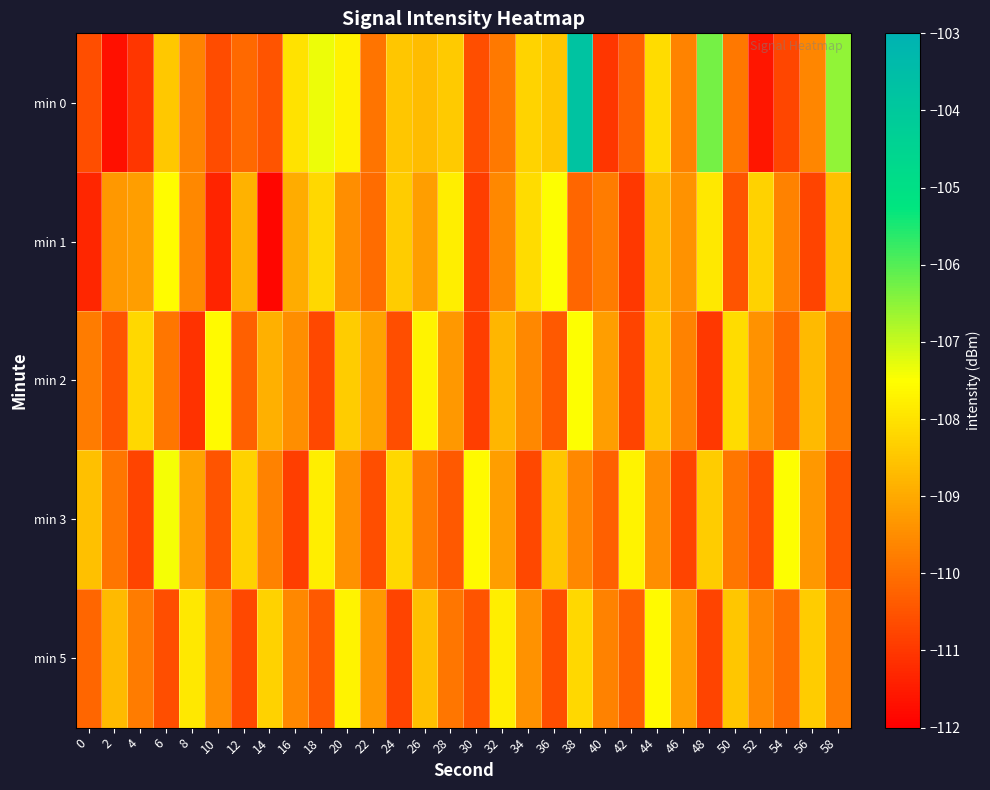

Reading right to left, transcribe all the data shown in this chart.

min 0: 58=-106.5	56=-109.6	54=-110.8	52=-111.6	50=-109.9	48=-106.3	46=-109.7	44=-108.1	42=-110.3	40=-111.0	38=-103.8	36=-108.5	34=-108.3	32=-109.8	30=-110.6	28=-108.4	26=-108.7	24=-108.5	22=-110.0	20=-107.7	18=-107.3	16=-108.0	14=-110.5	12=-110.1	10=-110.6	8=-109.7	6=-108.5	4=-111.0	2=-111.7	0=-110.6
min 1: 58=-108.6	56=-110.8	54=-109.7	52=-108.3	50=-110.5	48=-107.9	46=-109.4	44=-108.7	42=-111.0	40=-109.8	38=-110.2	36=-107.5	34=-108.1	32=-109.6	30=-110.9	28=-107.8	26=-109.2	24=-108.4	22=-110.1	20=-109.5	18=-108.2	16=-108.9	14=-111.9	12=-108.8	10=-111.3	8=-109.6	6=-107.5	4=-109.2	2=-109.3	0=-111.3
min 2: 58=-109.8	56=-108.7	54=-110.2	52=-109.4	50=-108.1	48=-111.0	46=-109.7	44=-108.5	42=-110.8	40=-109.2	38=-107.5	36=-110.4	34=-109.6	32=-108.8	30=-110.9	28=-109.3	26=-107.7	24=-110.6	22=-109.1	20=-108.4	18=-110.7	16=-109.5	14=-108.9	12=-110.3	10=-107.6	8=-111.1	6=-109.9	4=-108.2	2=-110.5	0=-109.8
min 3: 58=-110.5	56=-109.3	54=-107.5	52=-110.6	50=-109.9	48=-108.4	46=-110.8	44=-109.5	42=-107.7	40=-110.3	38=-109.6	36=-108.5	34=-110.7	32=-109.2	30=-107.6	28=-110.4	26=-109.8	24=-108.2	22=-110.6	20=-109.4	18=-107.8	16=-110.9	14=-109.7	12=-108.3	10=-110.5	8=-109.1	6=-107.4	4=-110.8	2=-109.9	0=-108.6
min 5: 58=-109.8	56=-108.4	54=-110.1	52=-109.6	50=-108.5	48=-110.8	46=-109.2	44=-107.6	42=-110.3	40=-109.7	38=-108.2	36=-110.6	34=-109.4	32=-107.8	30=-110.5	28=-109.9	26=-108.6	24=-110.8	22=-109.3	20=-107.7	18=-110.4	16=-109.6	14=-108.3	12=-110.7	10=-109.5	8=-107.9	6=-110.6	4=-109.8	2=-108.7	0=-110.2